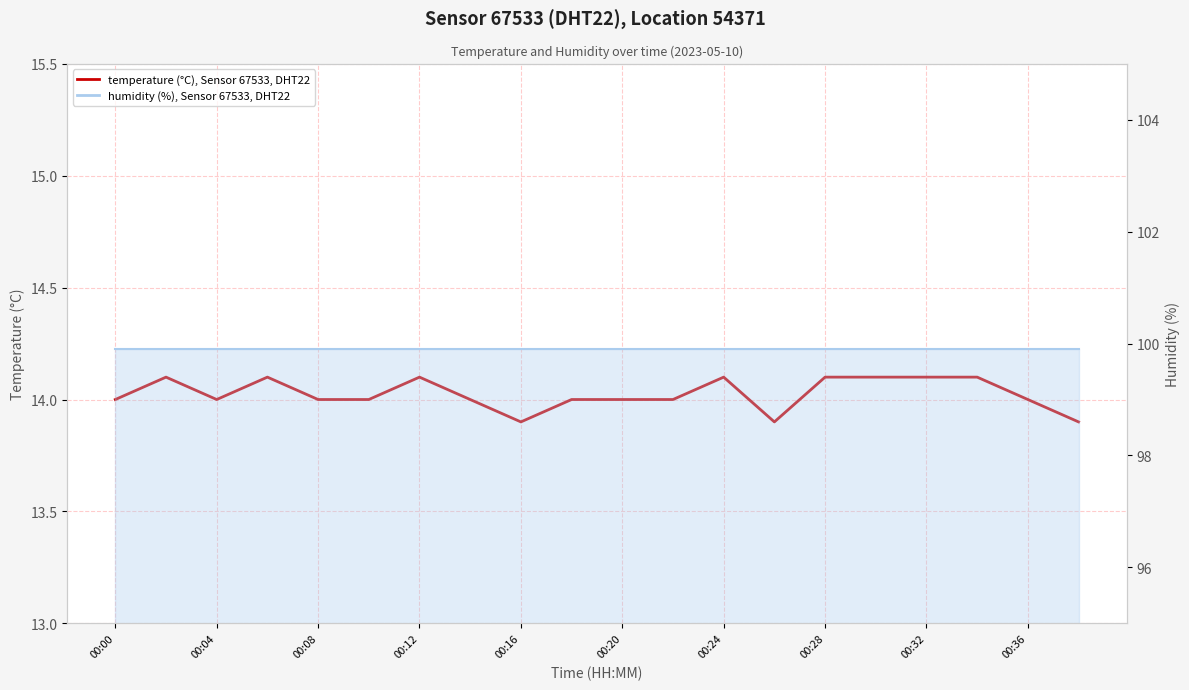

How many values are between 14 and 15?

17